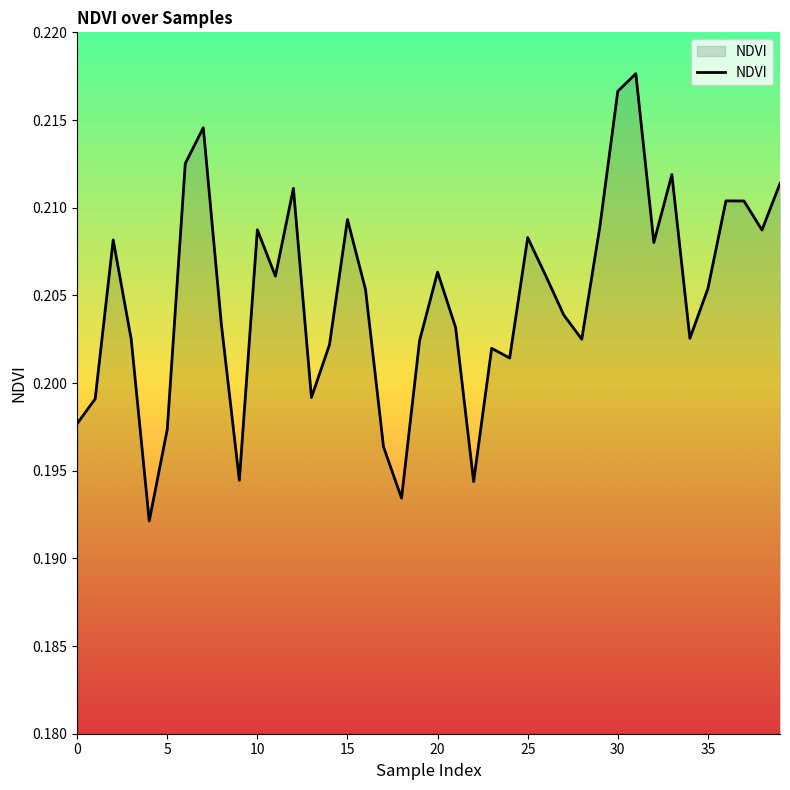

True or false: there are more than 0 points higher than both neighbors.

True